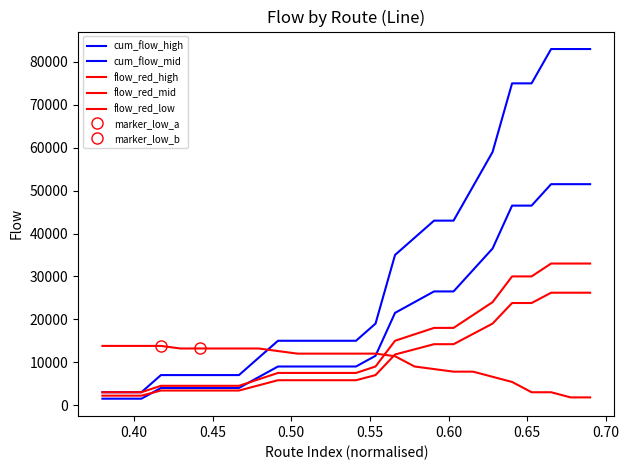

Does the chart have visible grid lines?

No